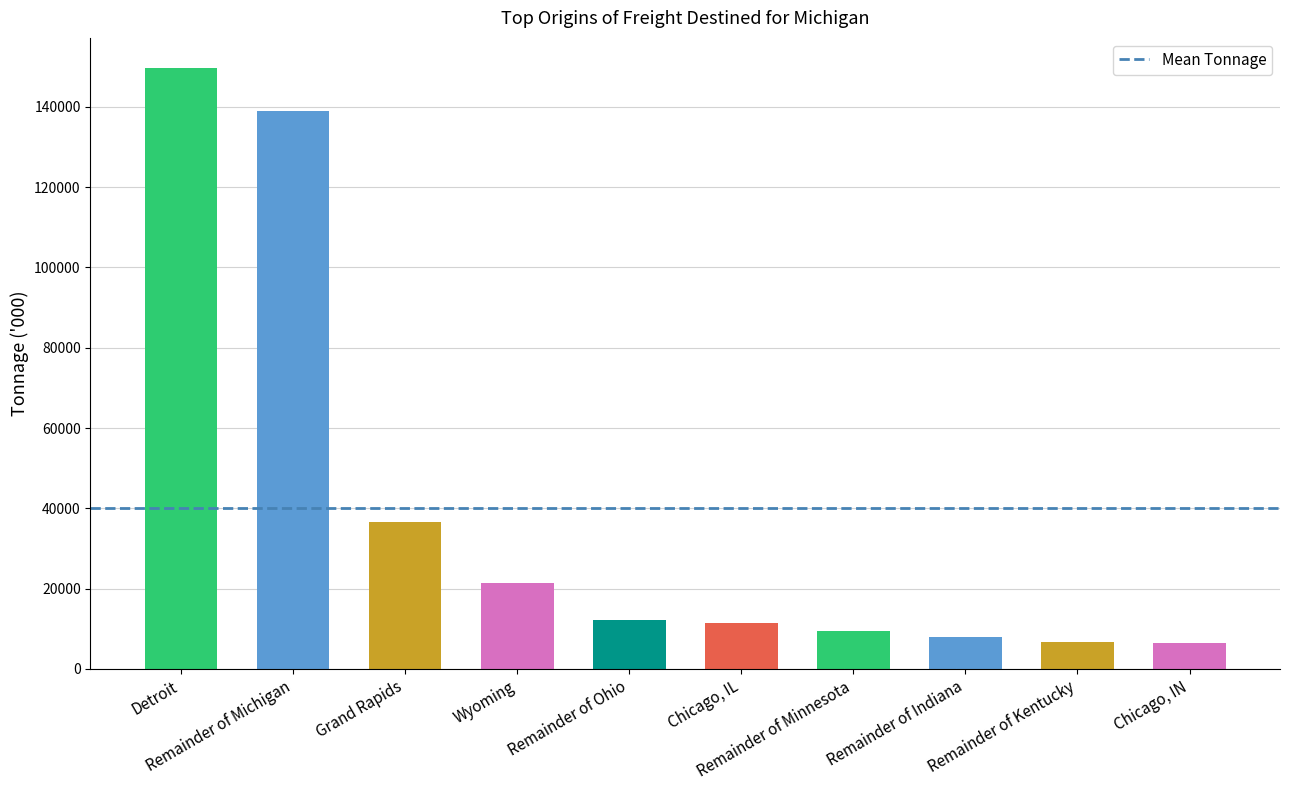

The chart shows a value of 15944 at Remainder of Minnesota. True or false?

False